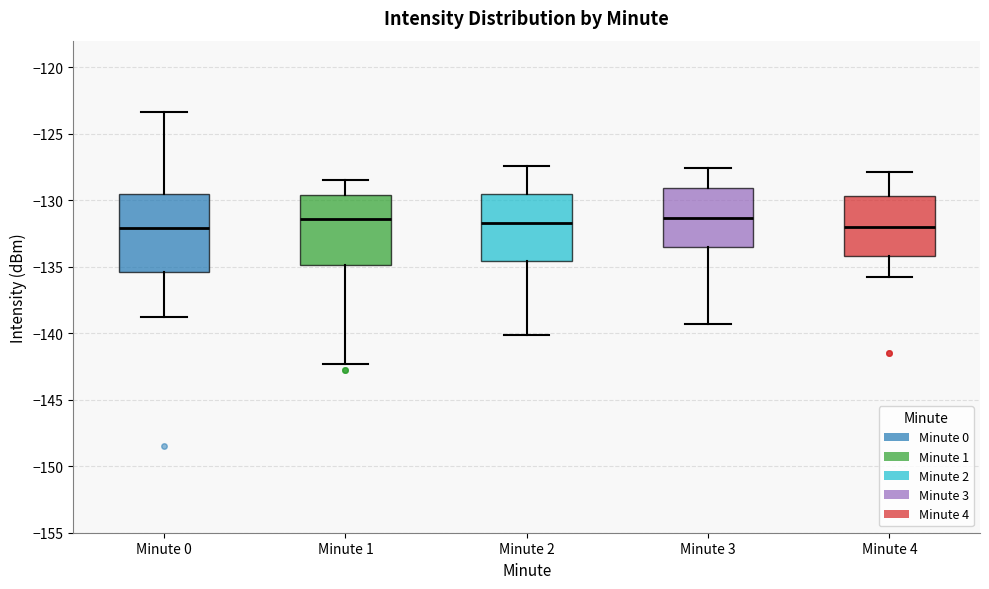

Comparing the boxes themselves (not the whiskers), which one is the tallest?

Minute 0